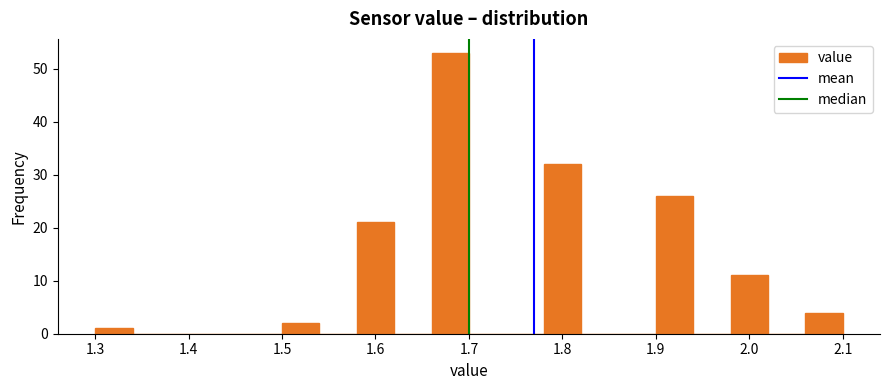

Reading left to right, transcribe this chart: for each bar, give the range it covers on the x-axis and its height. The values are not printed on the chart, so give them approximately, as read against the axis.

1.30 to 1.34: 1
1.34 to 1.38: 0
1.38 to 1.42: 0
1.42 to 1.46: 0
1.46 to 1.50: 0
1.50 to 1.54: 2
1.54 to 1.58: 0
1.58 to 1.62: 21
1.62 to 1.66: 0
1.66 to 1.70: 53
1.70 to 1.74: 0
1.74 to 1.78: 0
1.78 to 1.82: 32
1.82 to 1.86: 0
1.86 to 1.90: 0
1.90 to 1.94: 26
1.94 to 1.98: 0
1.98 to 2.02: 11
2.02 to 2.06: 0
2.06 to 2.10: 4